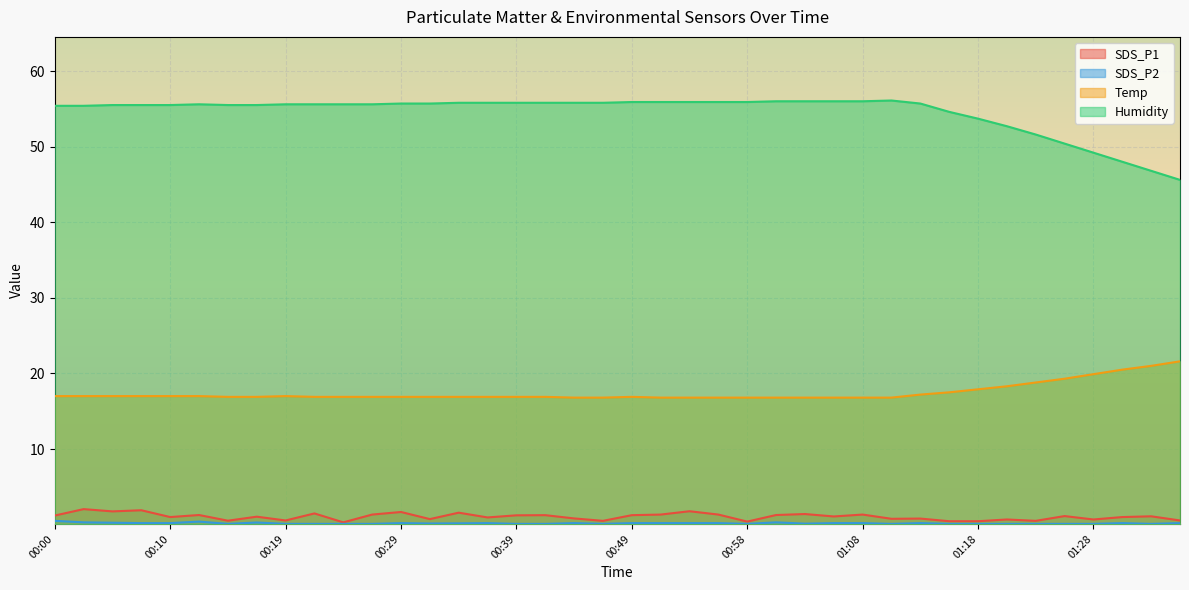

Which series has the largest range (max minus min)?

Humidity